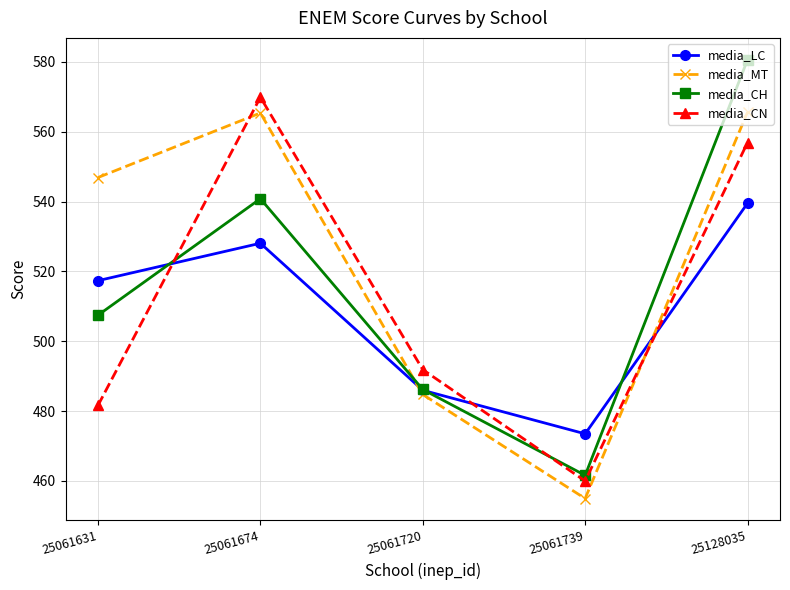

What is the difference between the maximum and minimum values in the media_LC series?

66.0